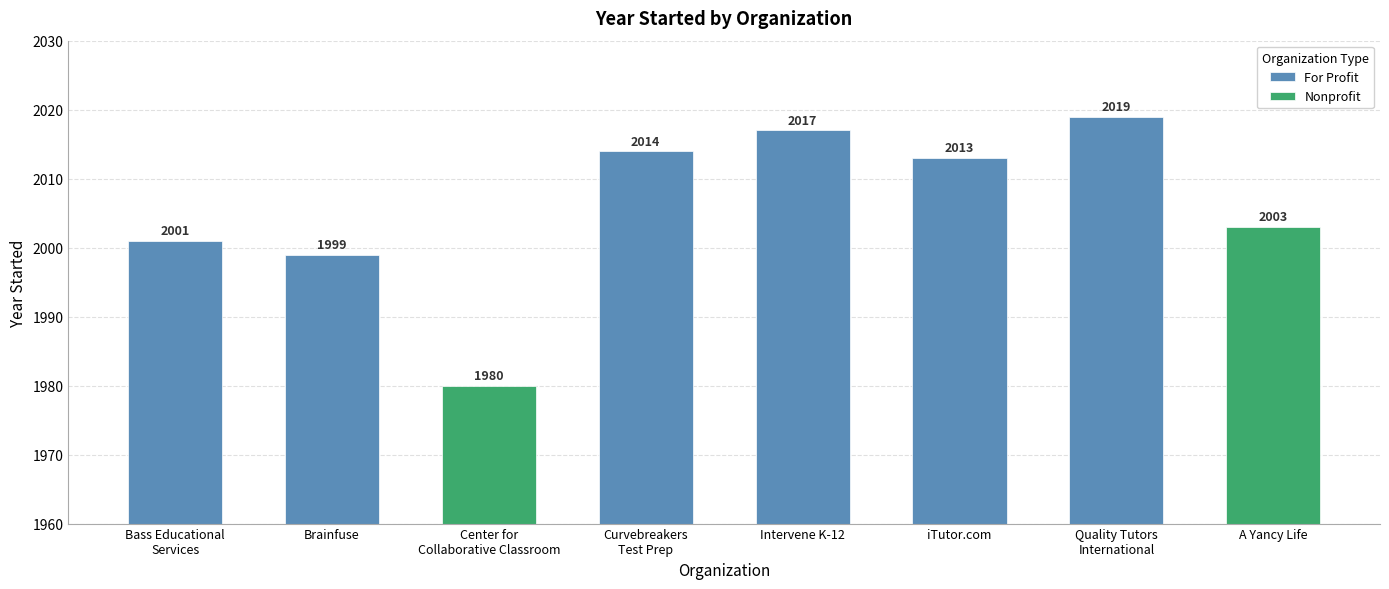

Which label corresponds to the largest value in the chart?

Quality Tutors
International